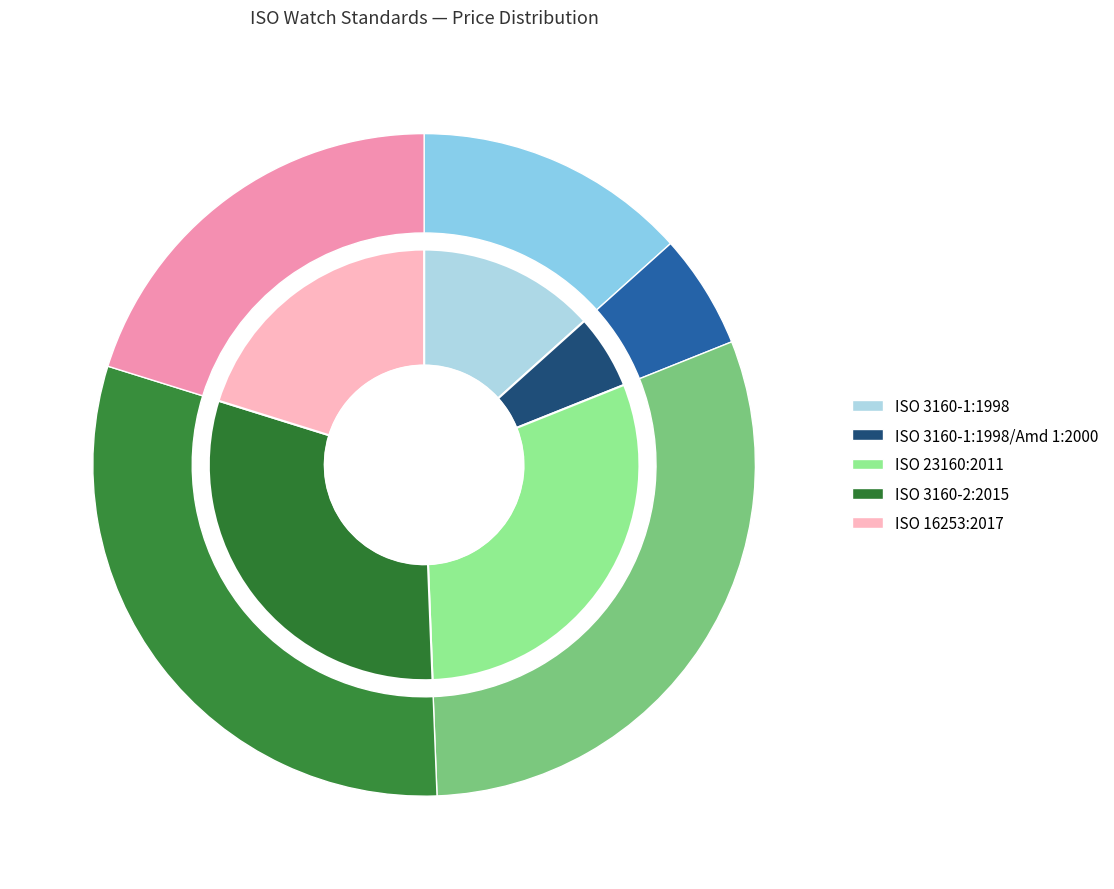

Which slice is the smallest?

ISO 3160-1:1998/Amd 1:2000